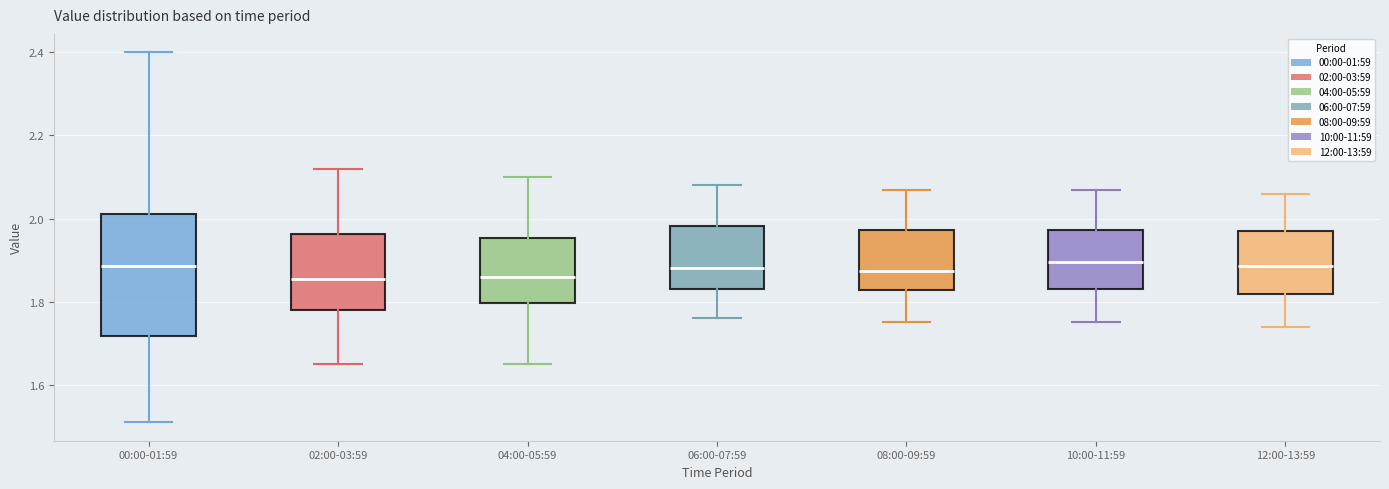

Reading left to right, read every box against the y-axis: the position of its median line, the range the box covers, and the ends of its whiskers. The values are not printed on the chart, so give them approximately, as read against the axis.

00:00-01:59: median 1.88, box 1.72 to 2.02, whiskers 1.52 to 2.40
02:00-03:59: median 1.86, box 1.78 to 1.96, whiskers 1.66 to 2.12
04:00-05:59: median 1.86, box 1.80 to 1.96, whiskers 1.66 to 2.10
06:00-07:59: median 1.88, box 1.84 to 1.98, whiskers 1.76 to 2.08
08:00-09:59: median 1.88, box 1.82 to 1.98, whiskers 1.76 to 2.08
10:00-11:59: median 1.90, box 1.84 to 1.98, whiskers 1.76 to 2.08
12:00-13:59: median 1.88, box 1.82 to 1.98, whiskers 1.74 to 2.06